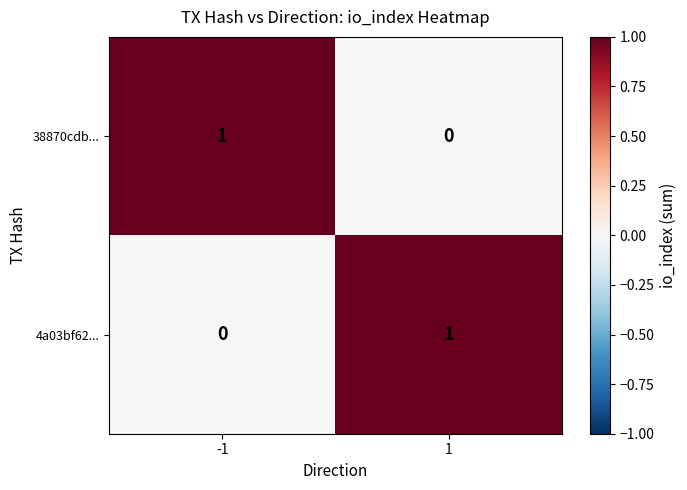

Rank the categories by 38870cdb... value from highest to lowest.

-1, 1